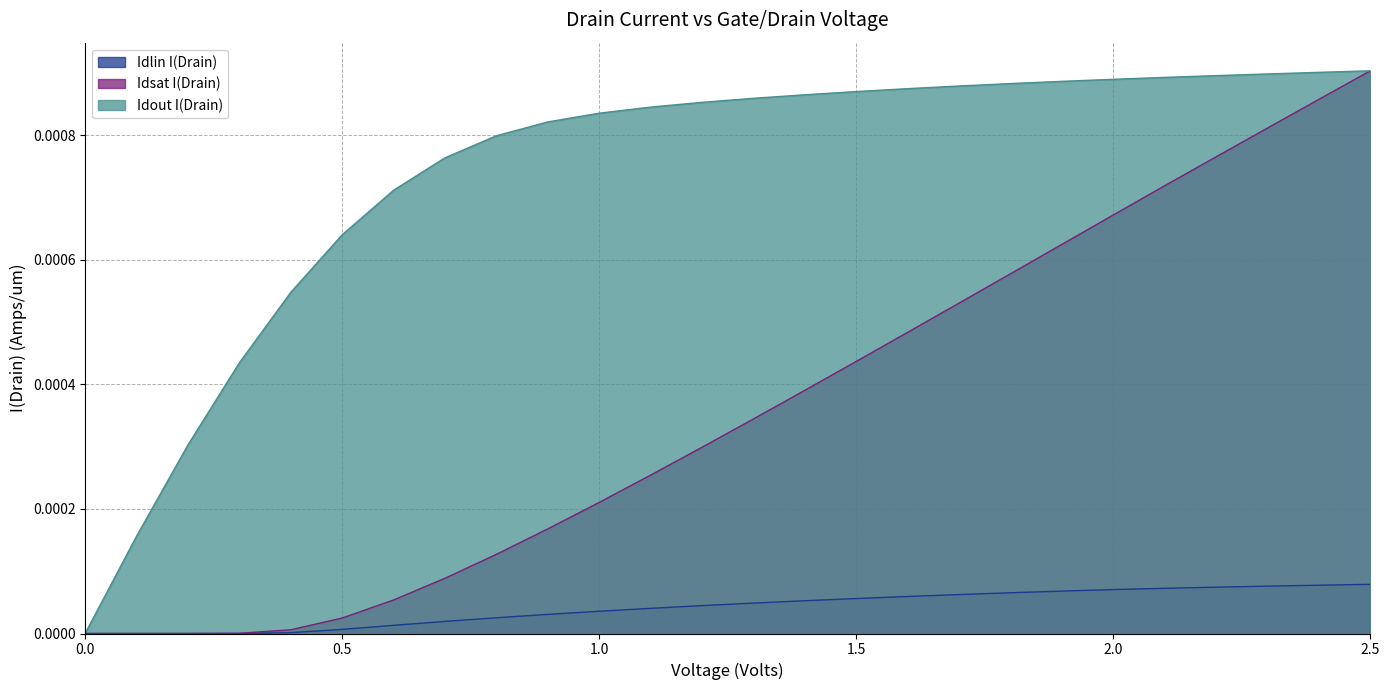

Rank the categories by Idout I(Drain) value from lowest to highest.

0.0, 0.1, 0.2, 0.3, 0.4, 0.5, 0.6, 0.7, 0.8, 0.9, 1.0, 1.1, 1.2, 1.3, 1.4, 1.5, 1.6, 1.7, 1.8, 1.9, 2.0, 2.1, 2.2, 2.3, 2.4, 2.5